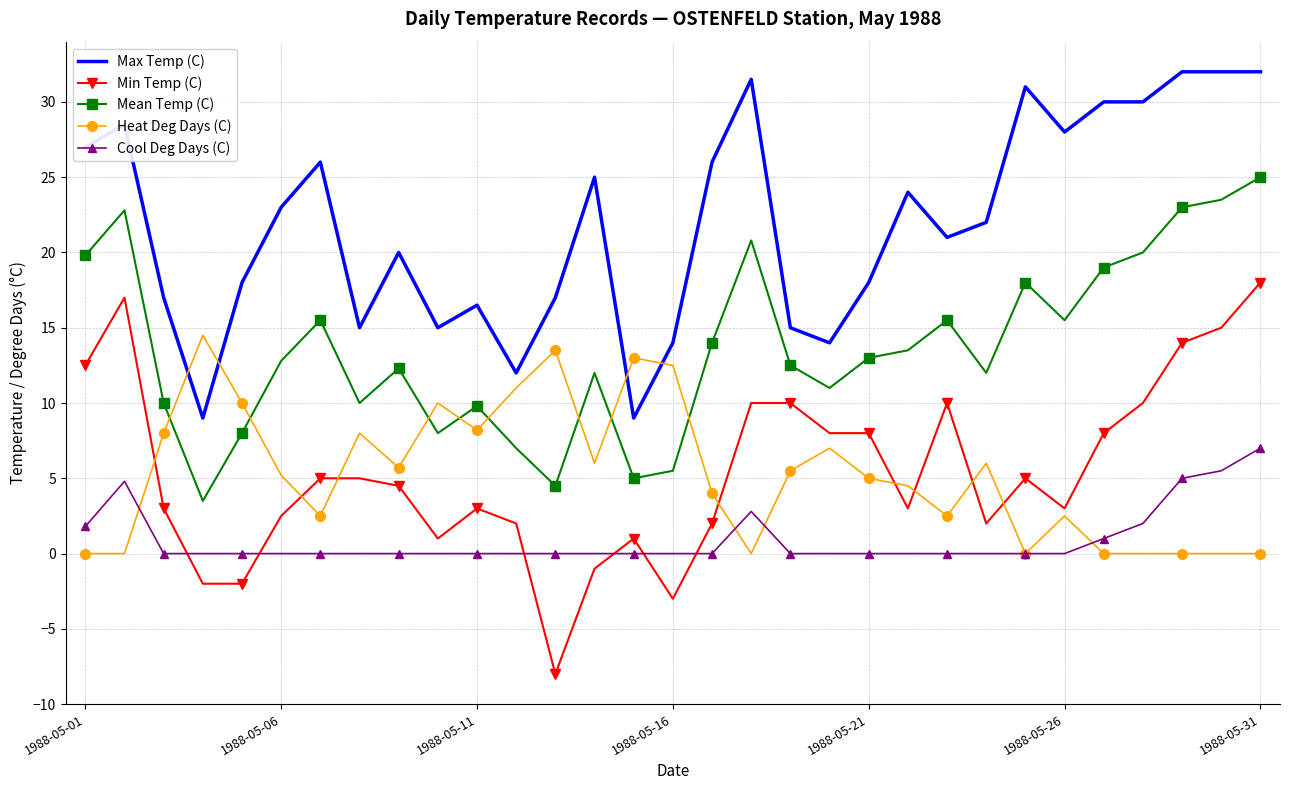

True or false: Mean Temp (C) and Heat Deg Days (C) intersect in this chart.

True